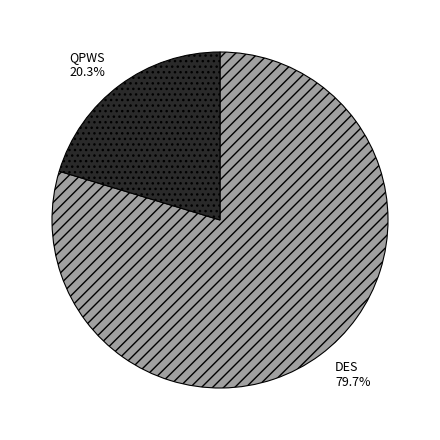

Count the number of slices in the pie.

2